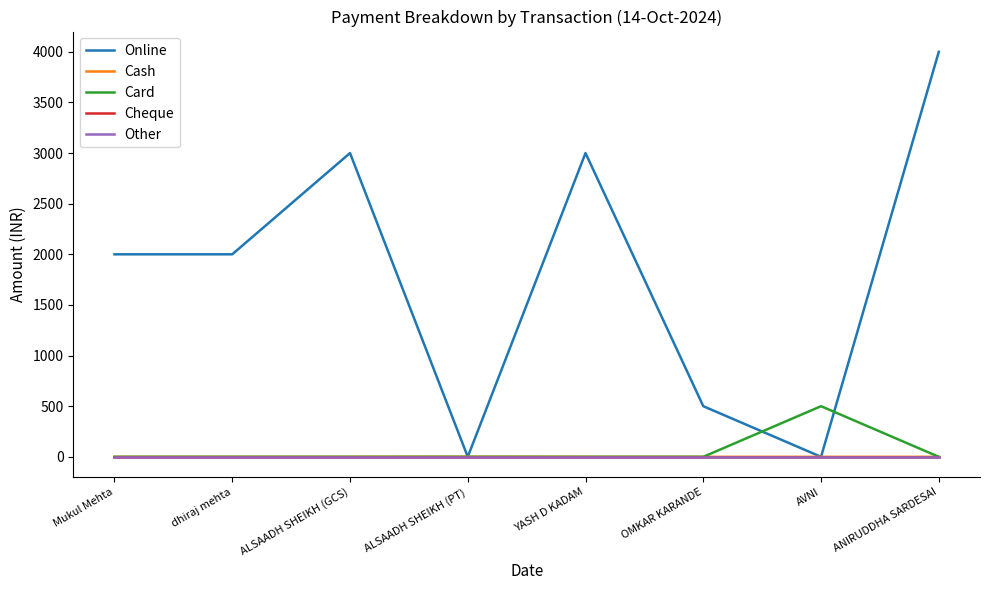

True or false: Card has a value of 0 at ALSAADH SHEIKH (GCS).

True